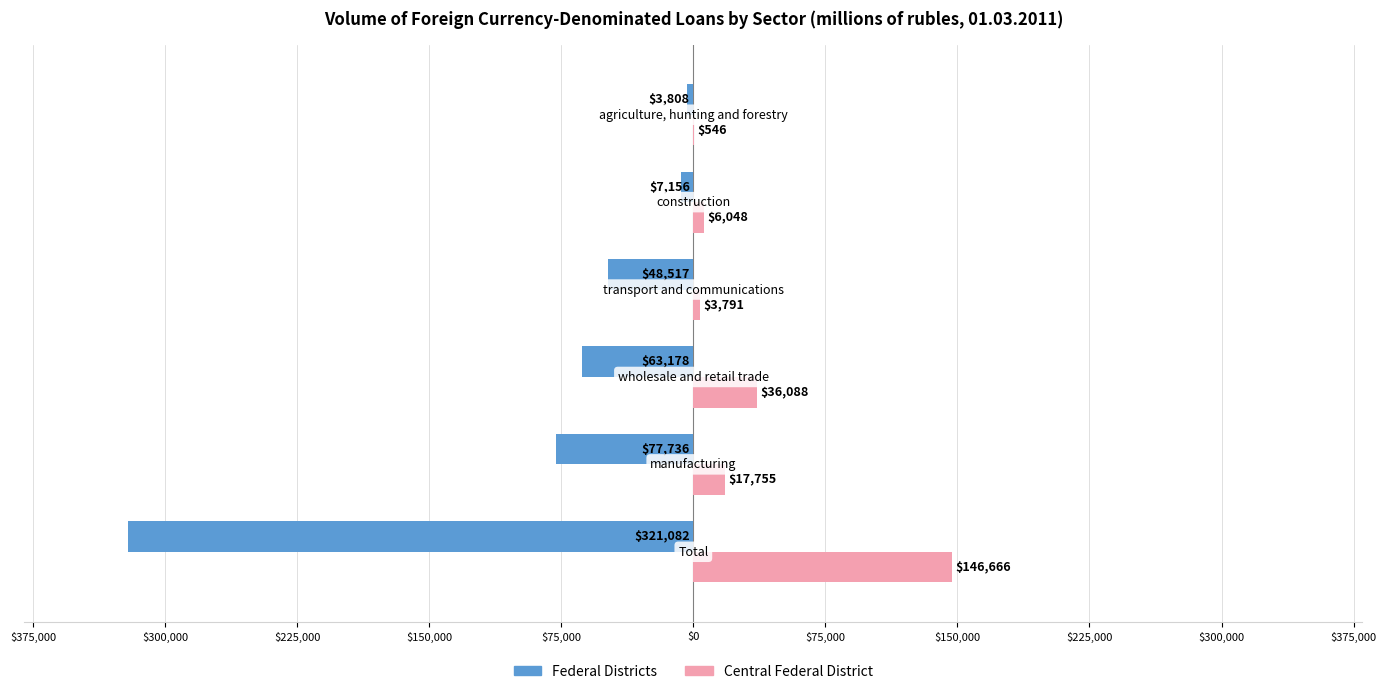

What are all the series names shown in the legend?

Federal Districts, Central Federal District